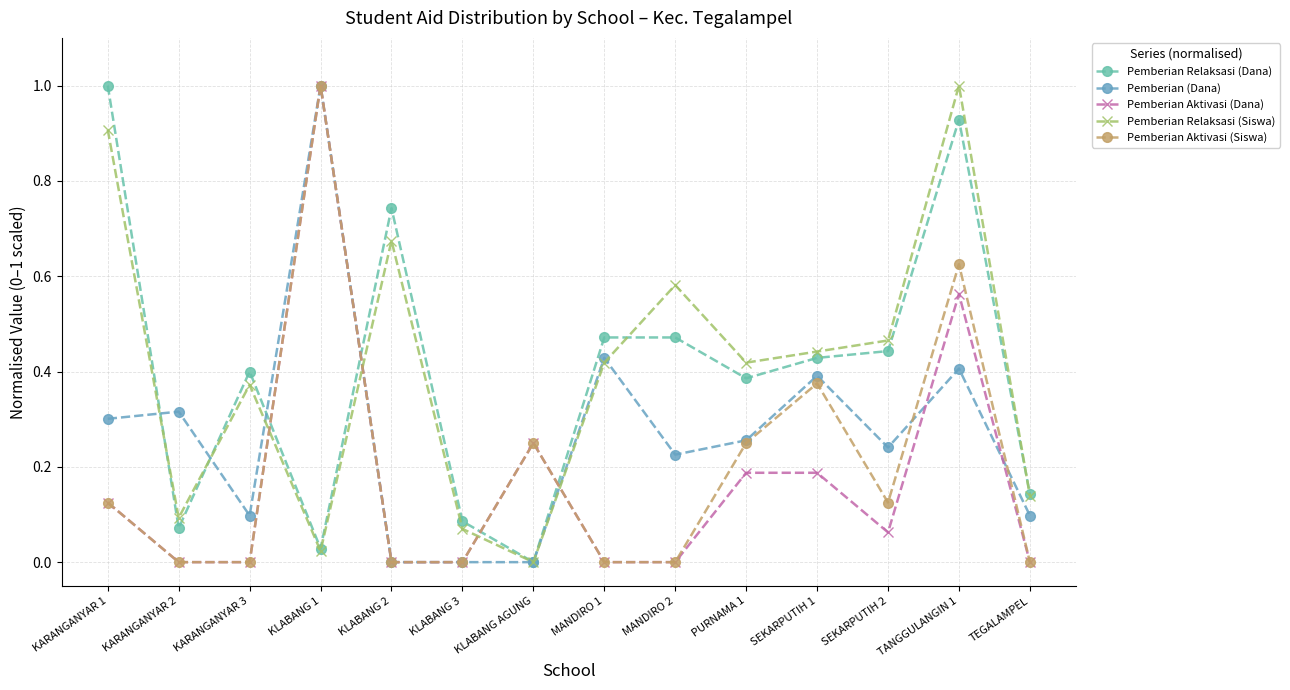

Reading right to left, extract all data points from this chart.

Pemberian Relaksasi (Dana): 0.1	0.9	0.4	0.4	0.4	0.5	0.5	0.0	0.1	0.7	0.0	0.4	0.1	1.0
Pemberian (Dana): 0.1	0.4	0.2	0.4	0.3	0.2	0.4	0.0	0.0	0.0	1.0	0.1	0.3	0.3
Pemberian Aktivasi (Dana): 0.0	0.6	0.1	0.2	0.2	0.0	0.0	0.2	0.0	0.0	1.0	0.0	0.0	0.1
Pemberian Relaksasi (Siswa): 0.1	1.0	0.5	0.4	0.4	0.6	0.4	0.0	0.1	0.7	0.0	0.4	0.1	0.9
Pemberian Aktivasi (Siswa): 0.0	0.6	0.1	0.4	0.2	0.0	0.0	0.2	0.0	0.0	1.0	0.0	0.0	0.1